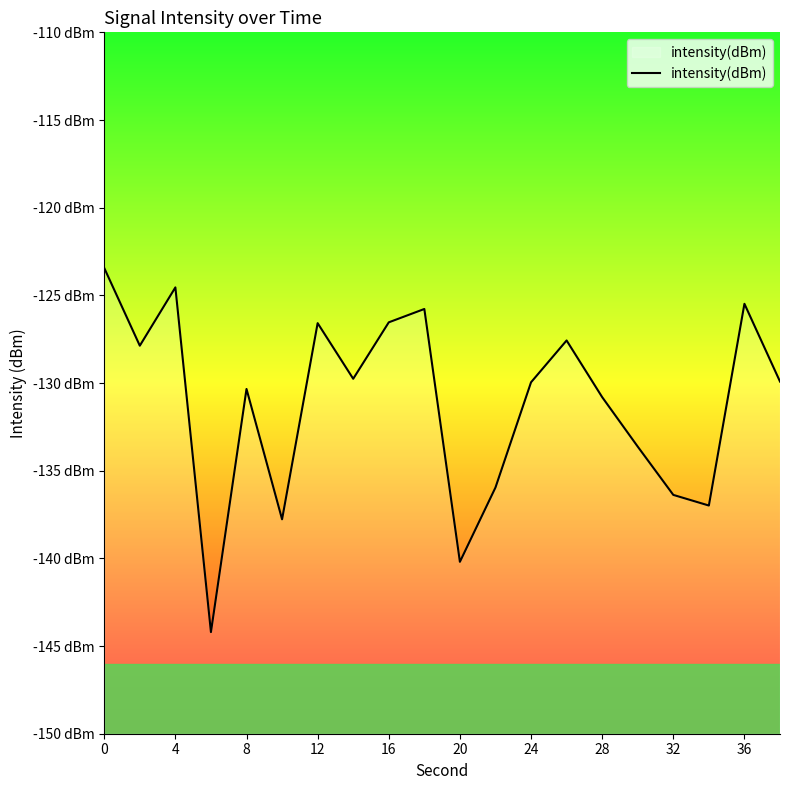

How many data points are less than -129?

12